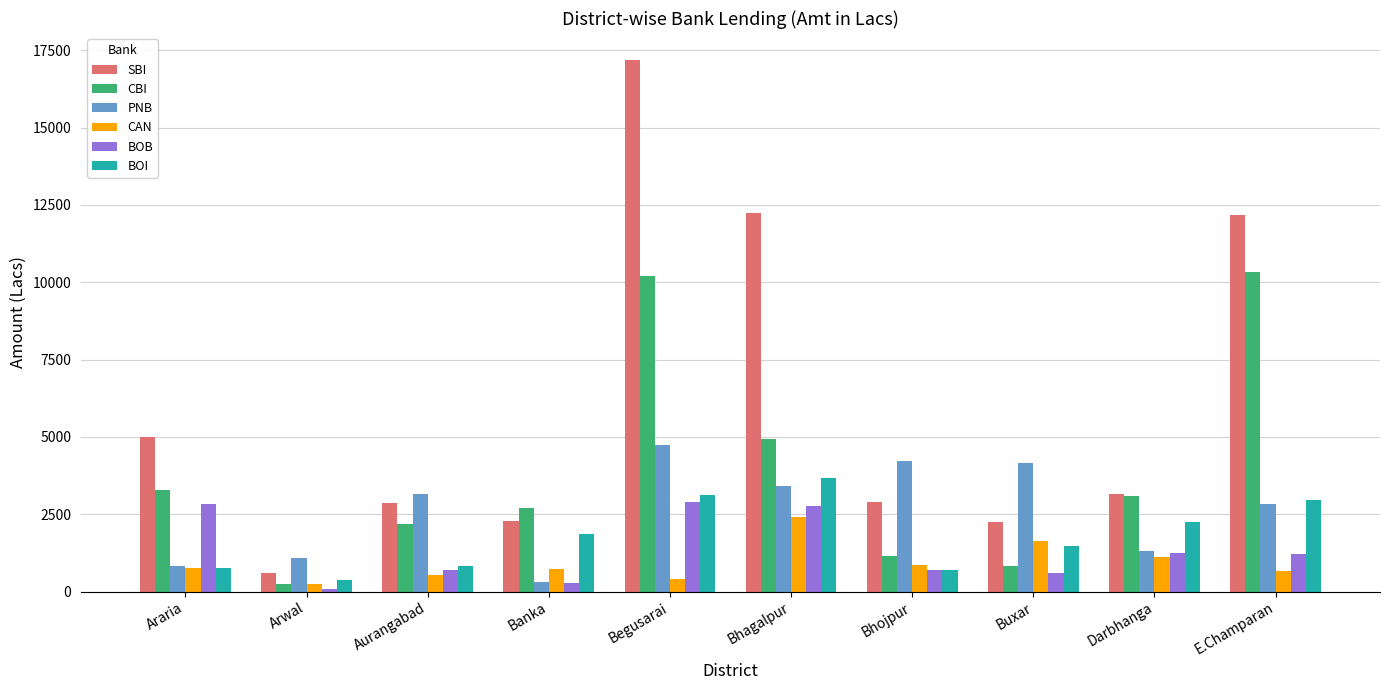

Which category has the highest value in the SBI series?

Begusarai